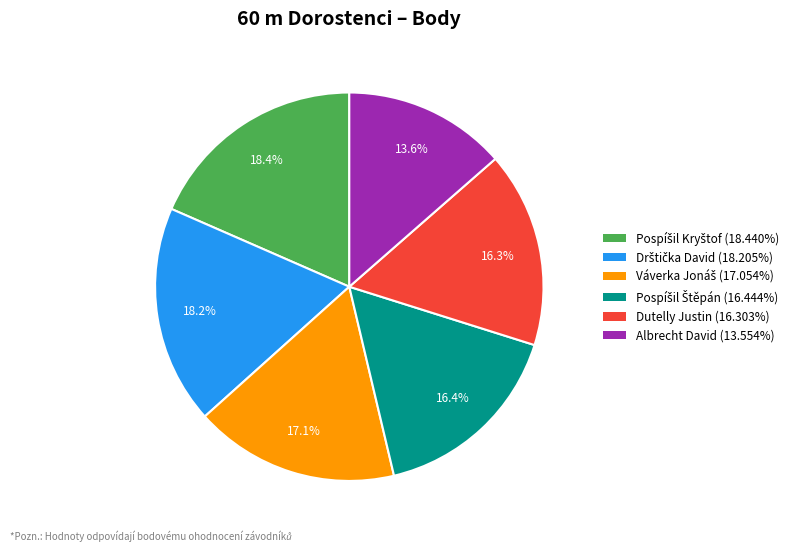

Count the number of slices in the pie.

6